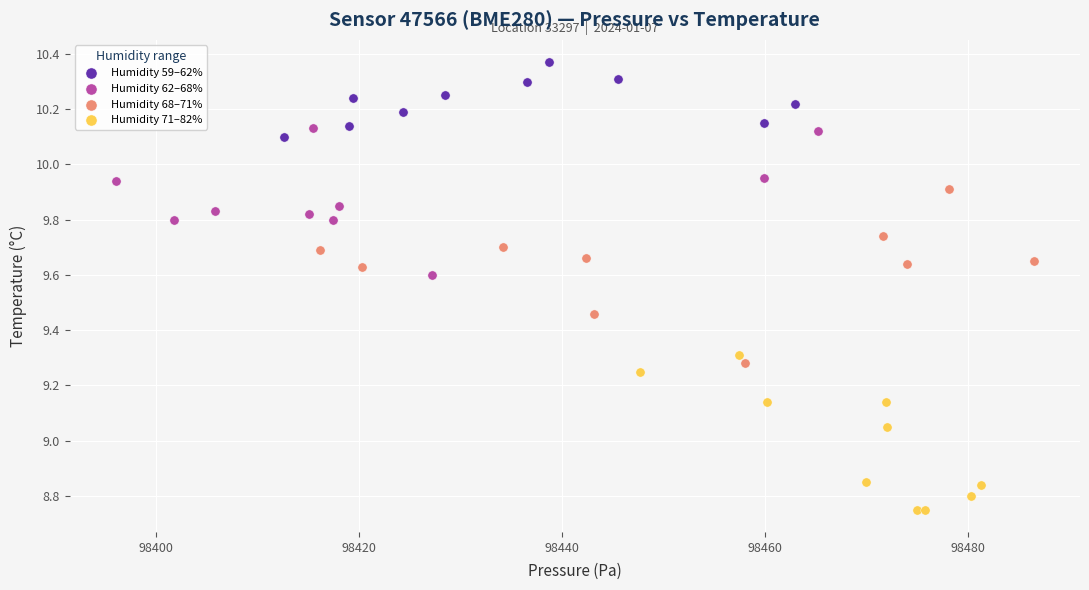

Which series has the widest spread of Y values?

Humidity 68–71%